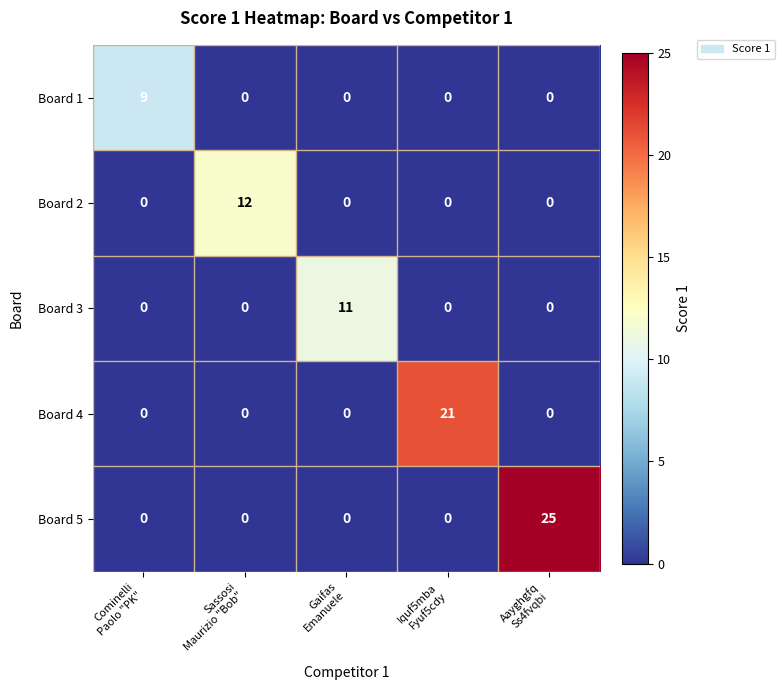

What is the sum of all Board 2 values?

12